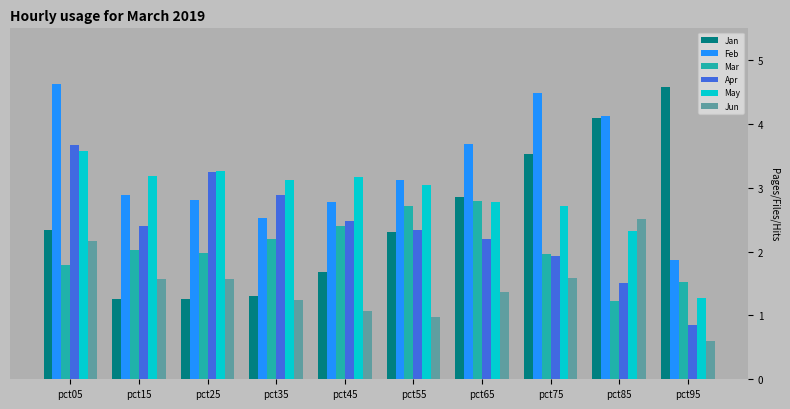

What is the difference between the highest and lowest values at pct05?

2.8